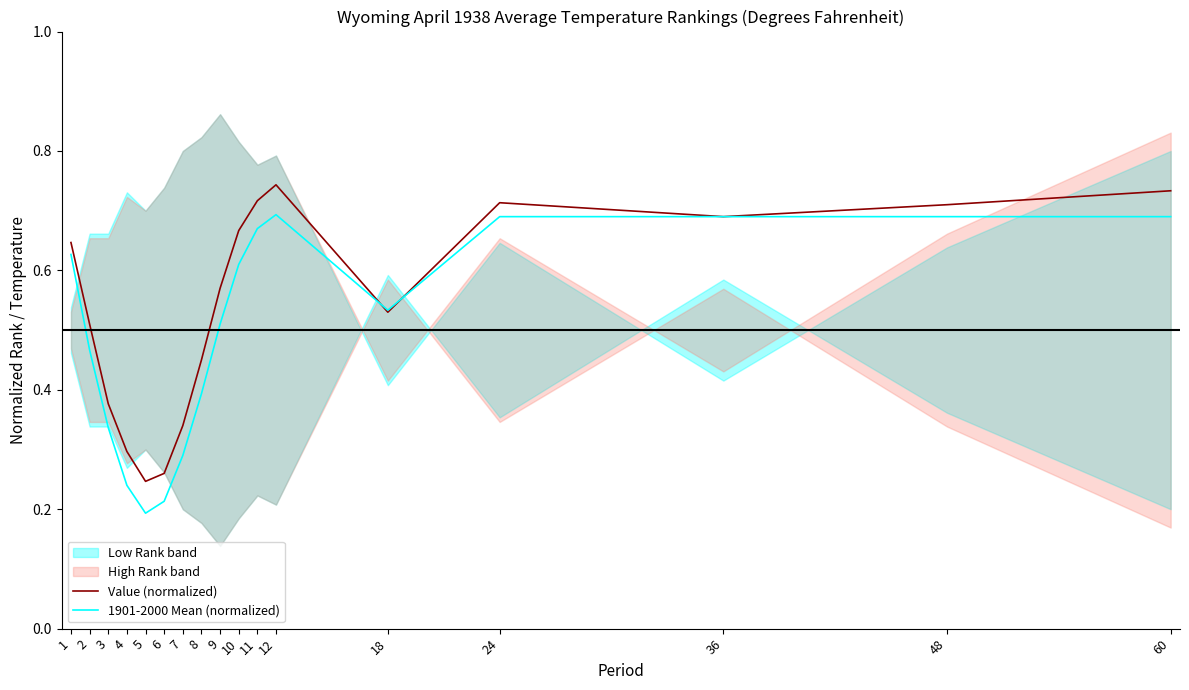

Reading left to right, list all the values displayed in this chart.

Value (normalized): 1=0.6	2=0.5	3=0.4	4=0.3	5=0.2	6=0.3	7=0.3	8=0.5	9=0.6	10=0.7	11=0.7	12=0.7	18=0.5	24=0.7	36=0.7	48=0.7	60=0.7
1901-2000 Mean (normalized): 1=0.6	2=0.5	3=0.3	4=0.2	5=0.2	6=0.2	7=0.3	8=0.4	9=0.5	10=0.6	11=0.7	12=0.7	18=0.5	24=0.7	36=0.7	48=0.7	60=0.7